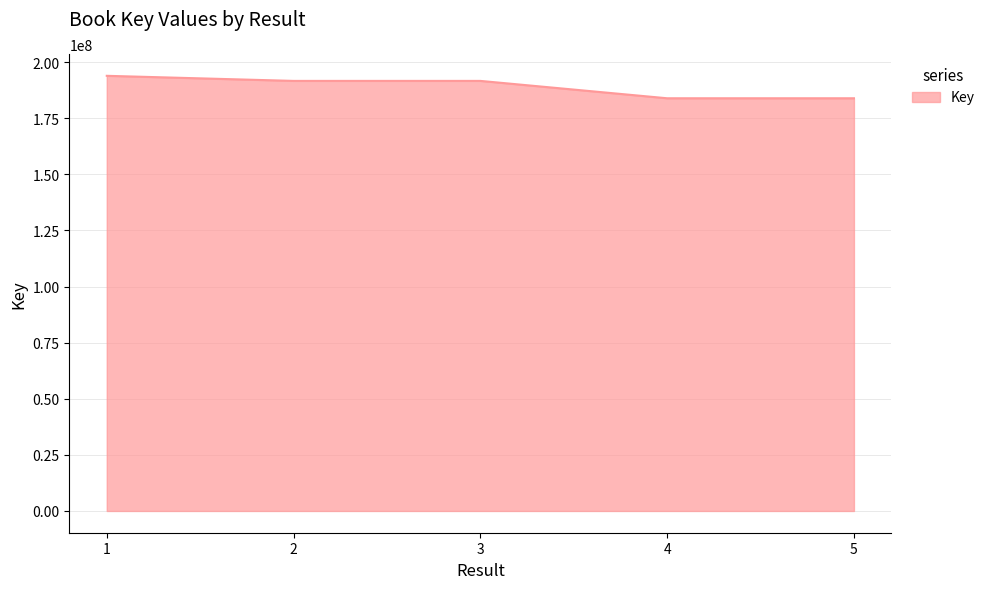

Read the value at 2, to the nearest 10.

191614180